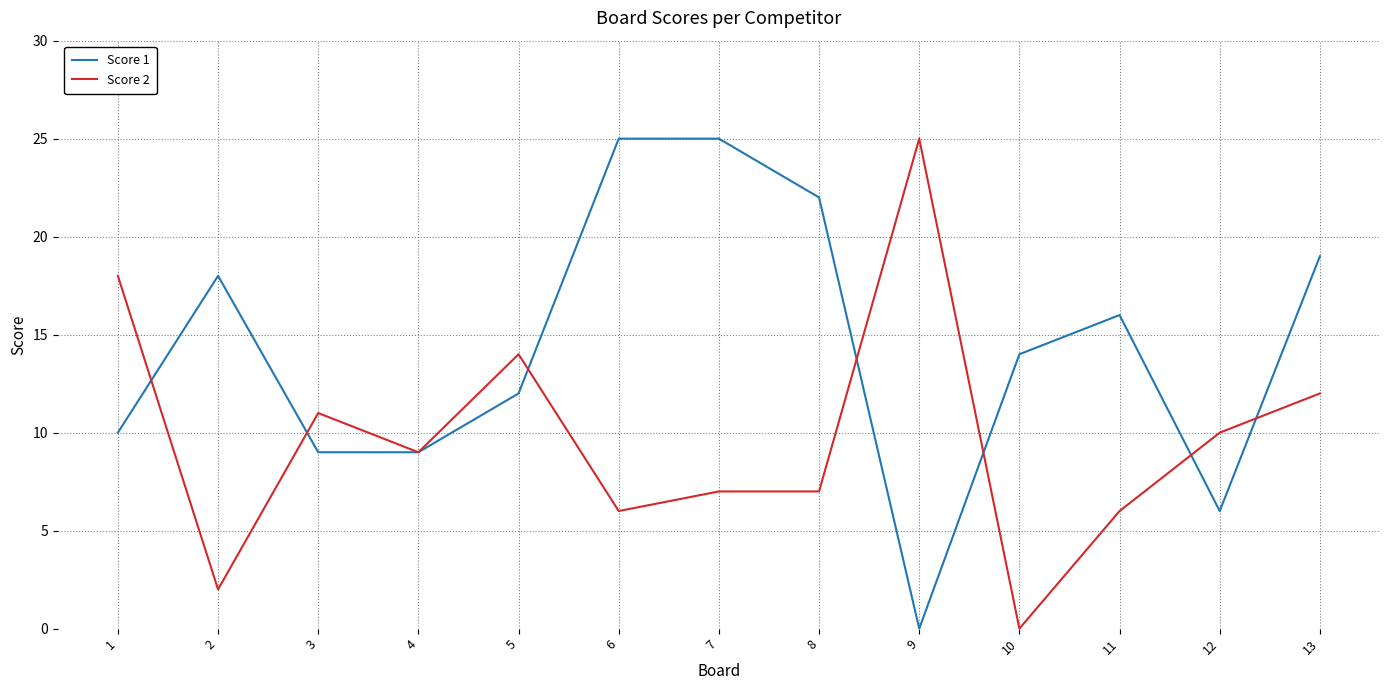

What is the maximum value shown in the chart?

25